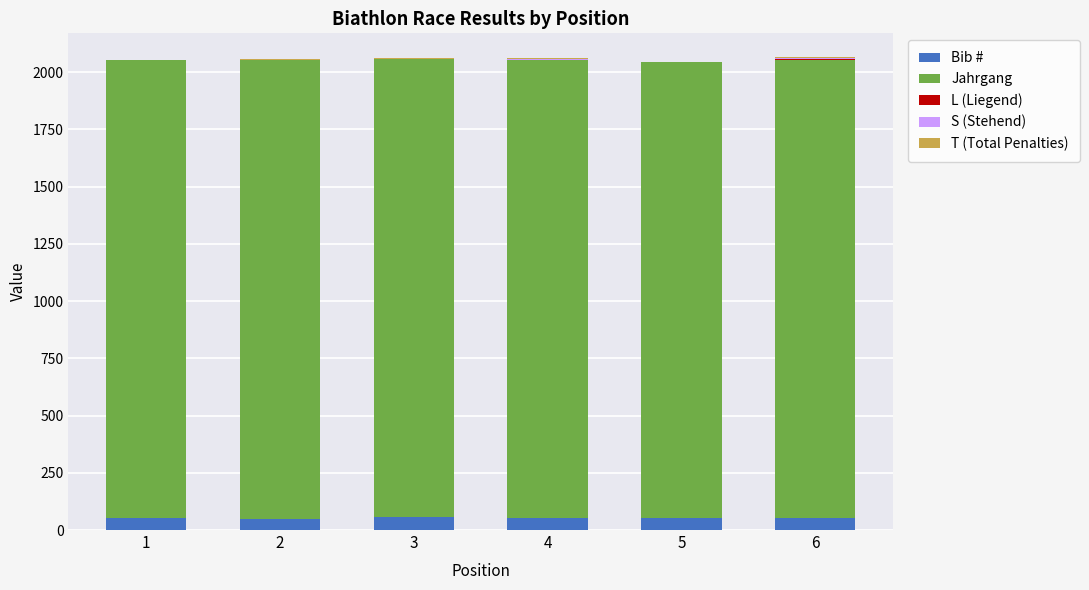

Are the bars horizontal?

No